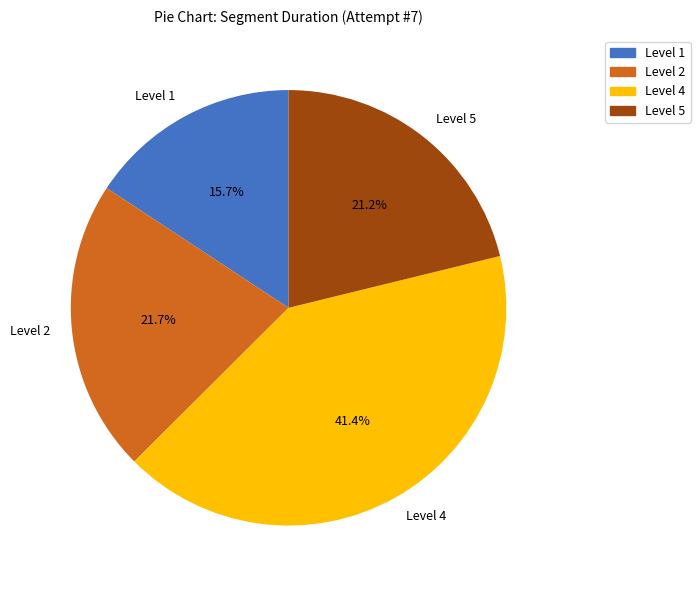

What is the smallest slice in the pie chart?

Level 1